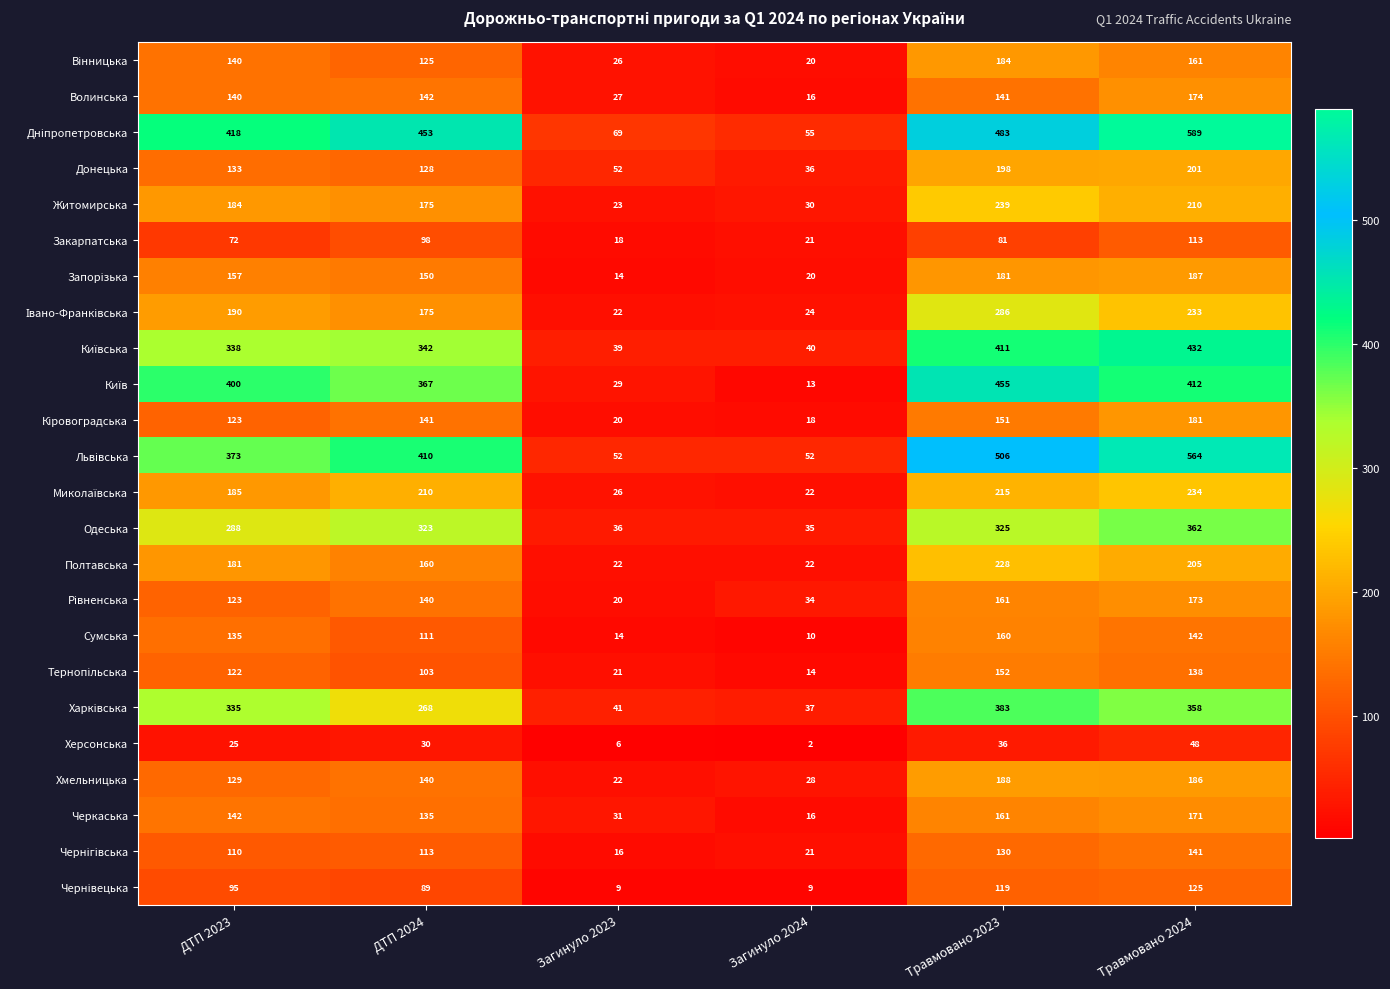

What is the difference between the highest and lowest values at Травмовано 2024?

541